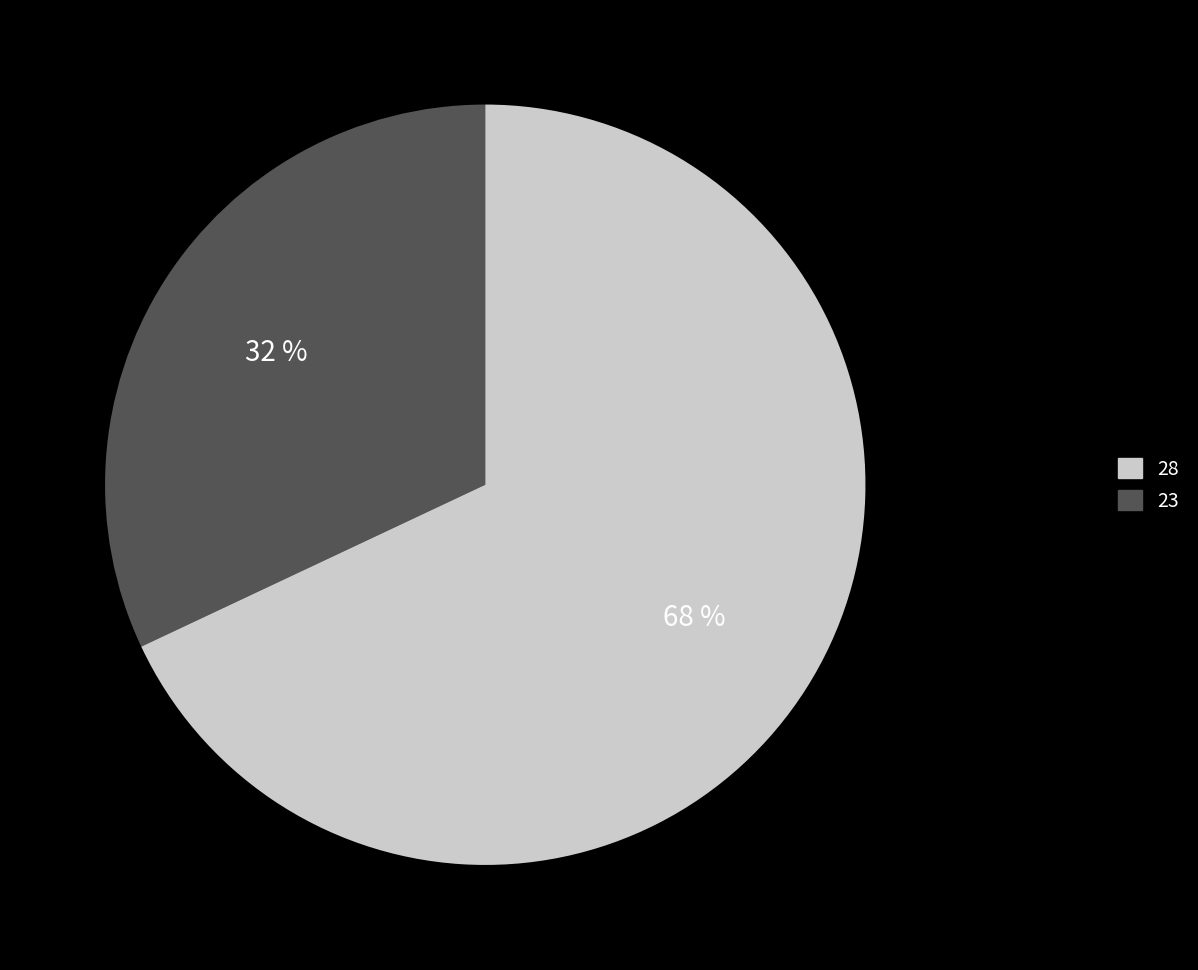

Does any single category account for the majority?

Yes